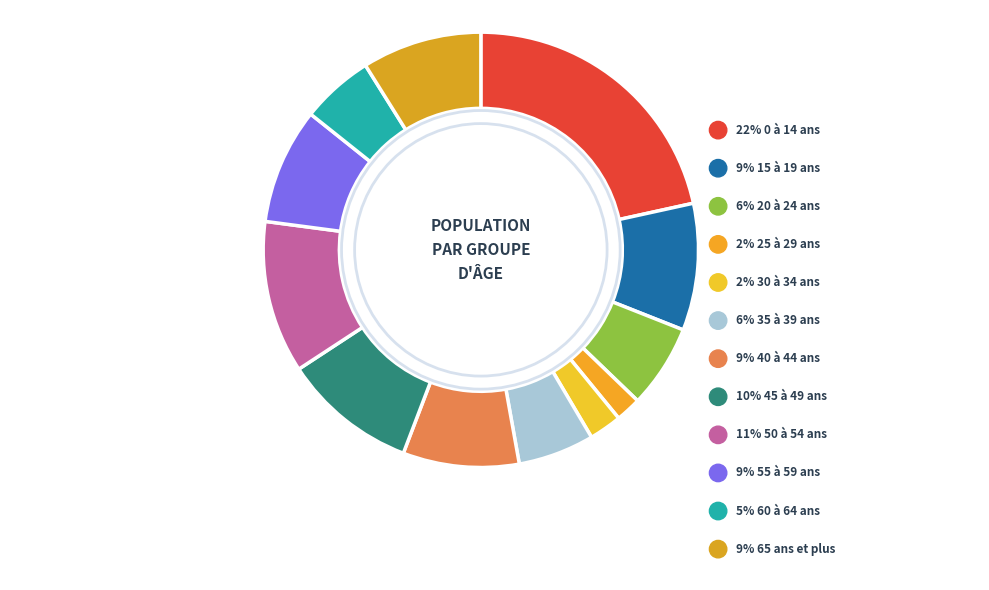

Between 30 à 34 ans and 0 à 14 ans, which is larger?

0 à 14 ans